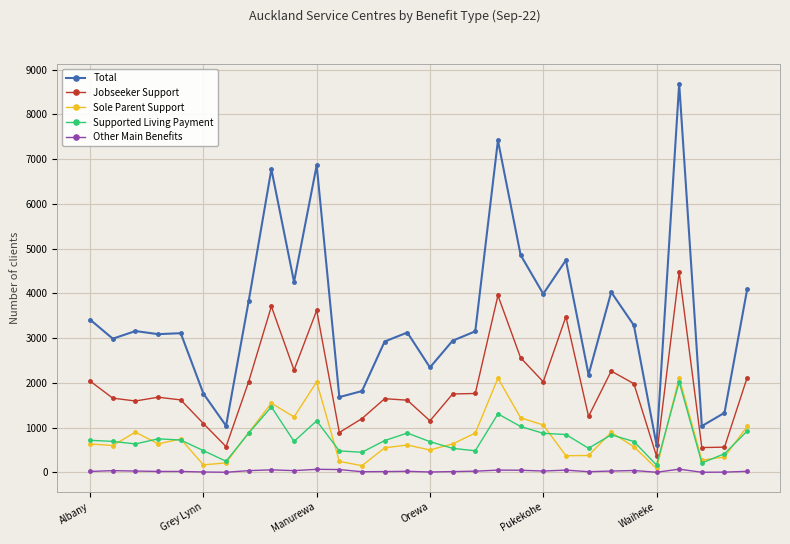

True or false: Jobseeker Support and Sole Parent Support cross at least once.

False